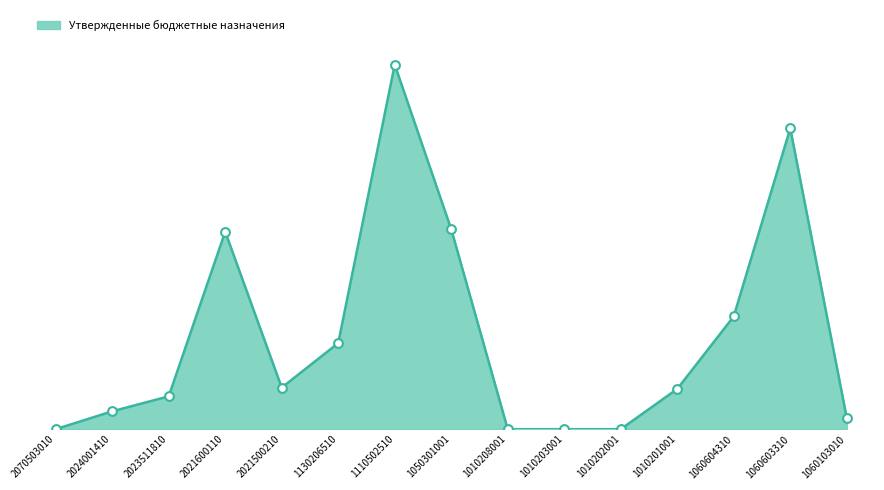

Does the chart have visible grid lines?

No